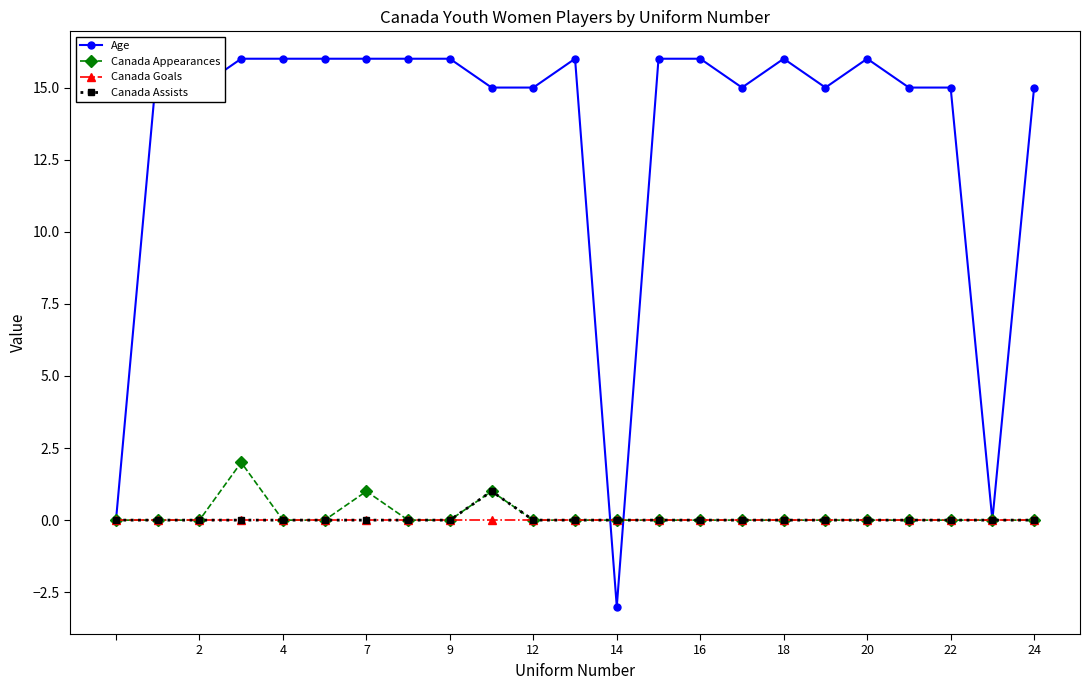

True or false: Canada Assists and Canada Appearances cross at least once.

False